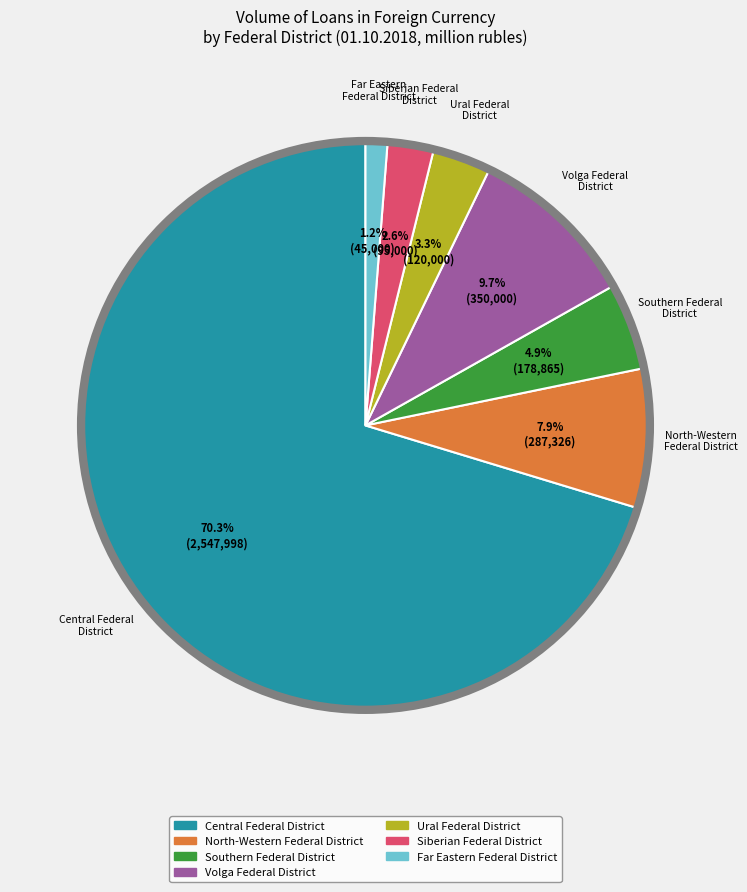

Which slice represents more than half of the pie?

Central Federal District